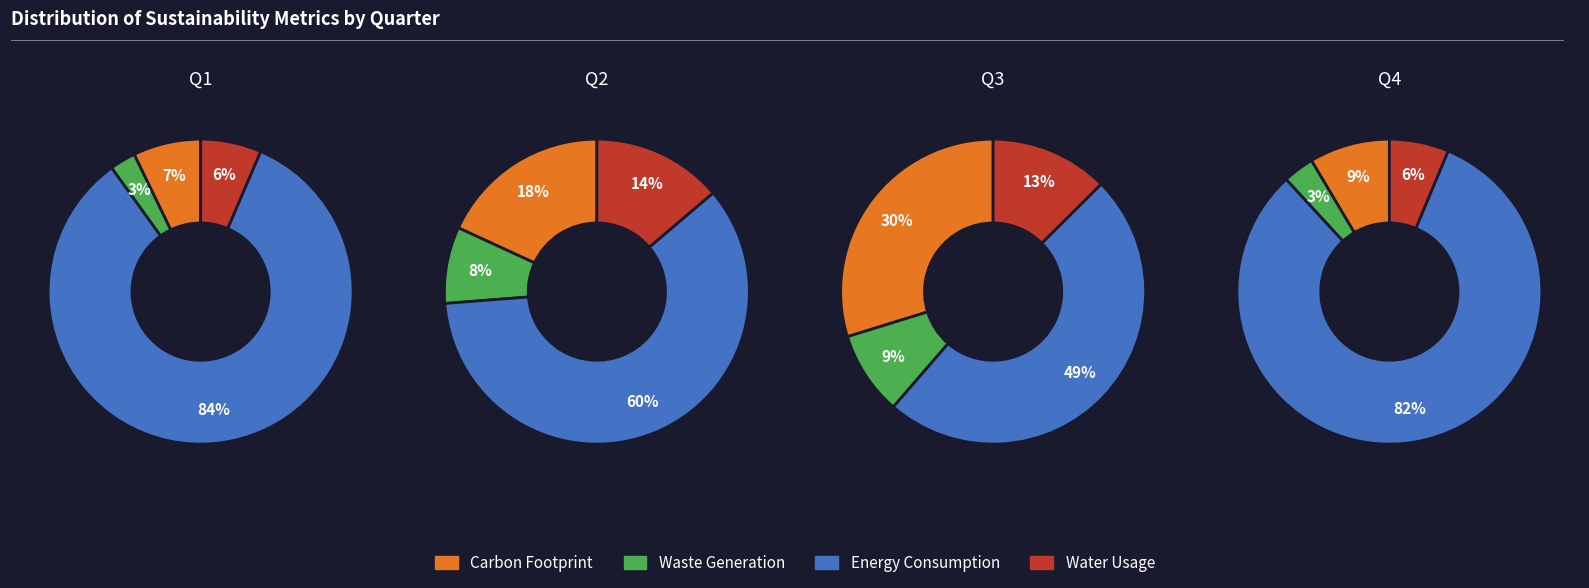

The 3 slice represents 31% of the pie. True or false?

False